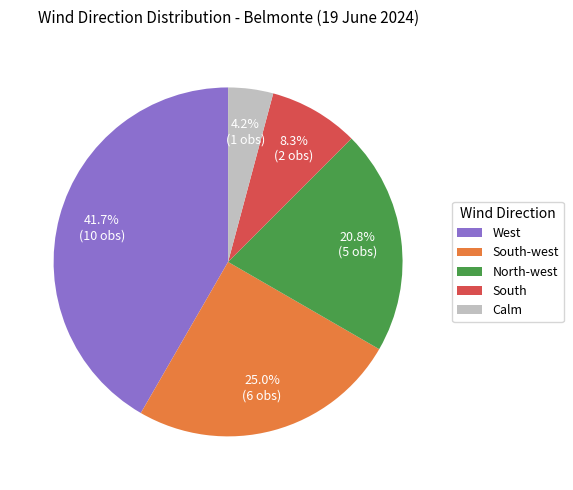

Rank the categories by value from highest to lowest.

West, South-west, North-west, South, Calm